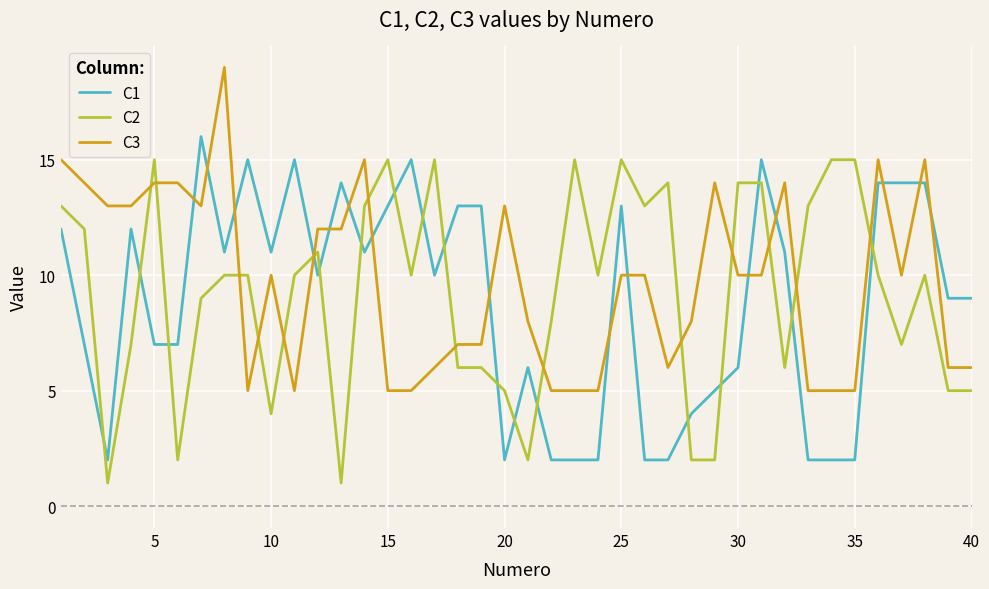

What is the difference between the maximum and minimum values in the C3 series?

14